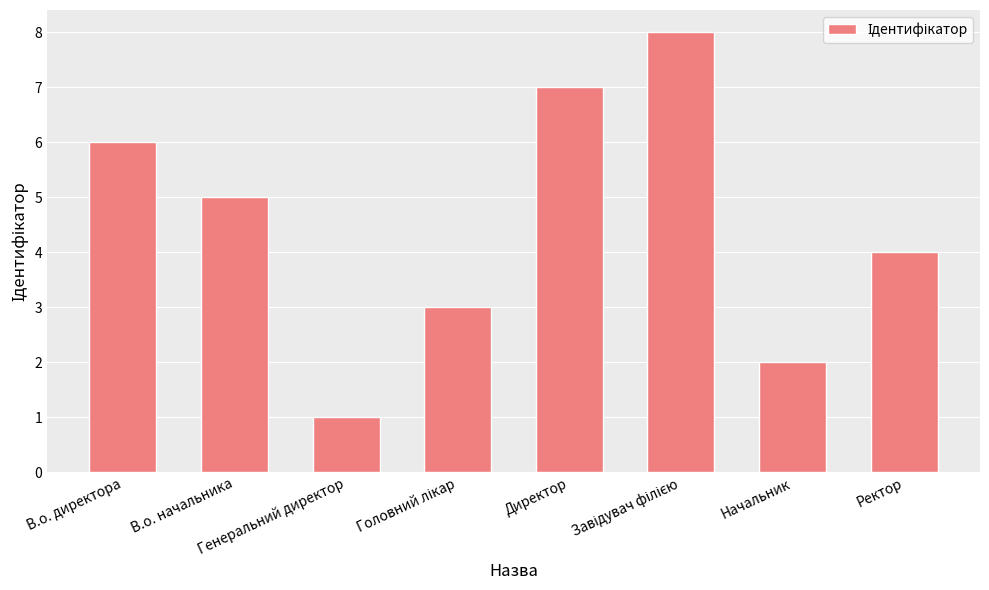

What is the difference between the maximum and second lowest values?

6